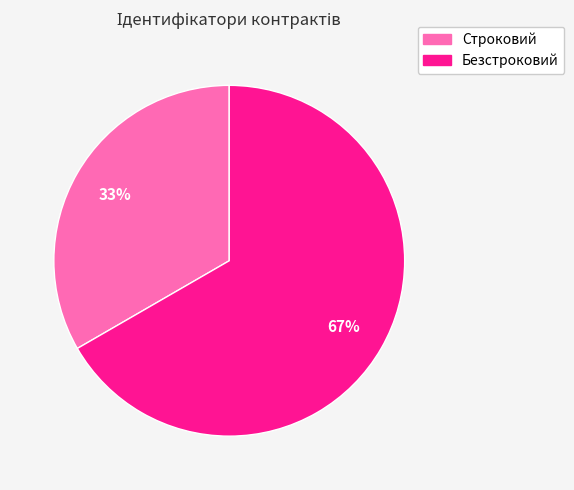

Is there a majority slice in this chart?

Yes